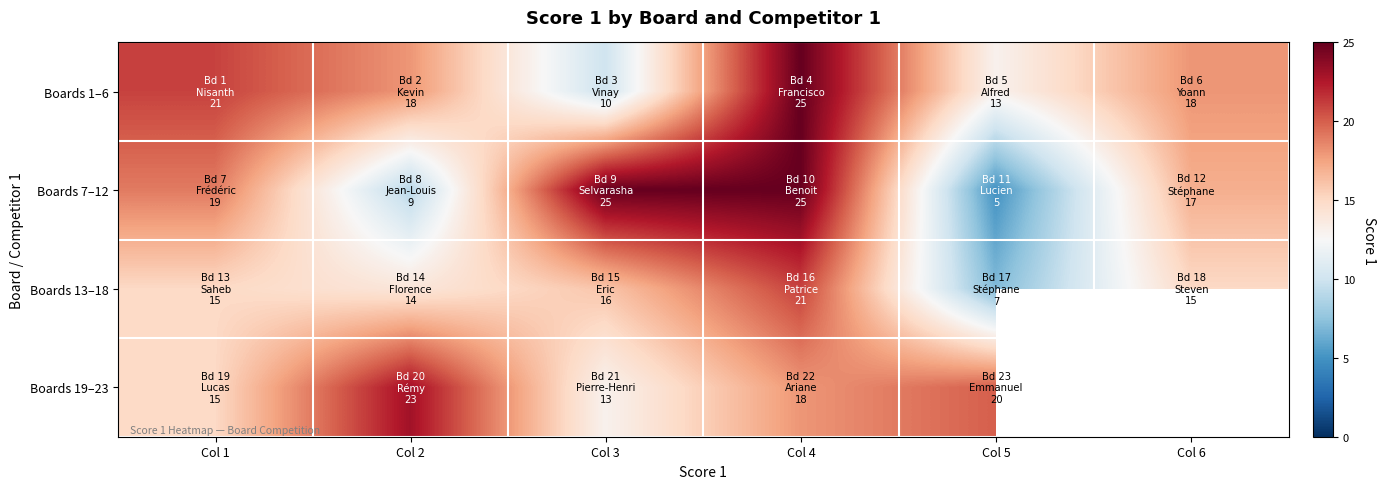

What is the difference between the Boards 1–6 values at Col 6 and Col 3?

8.0